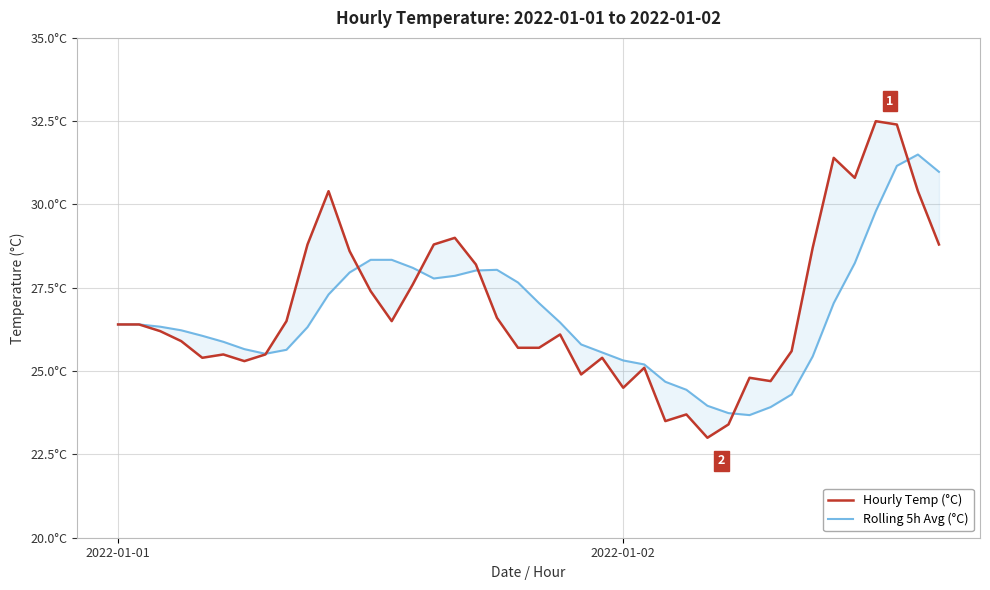

What are all the series names shown in the legend?

Hourly Temp (°C), Rolling 5h Avg (°C)